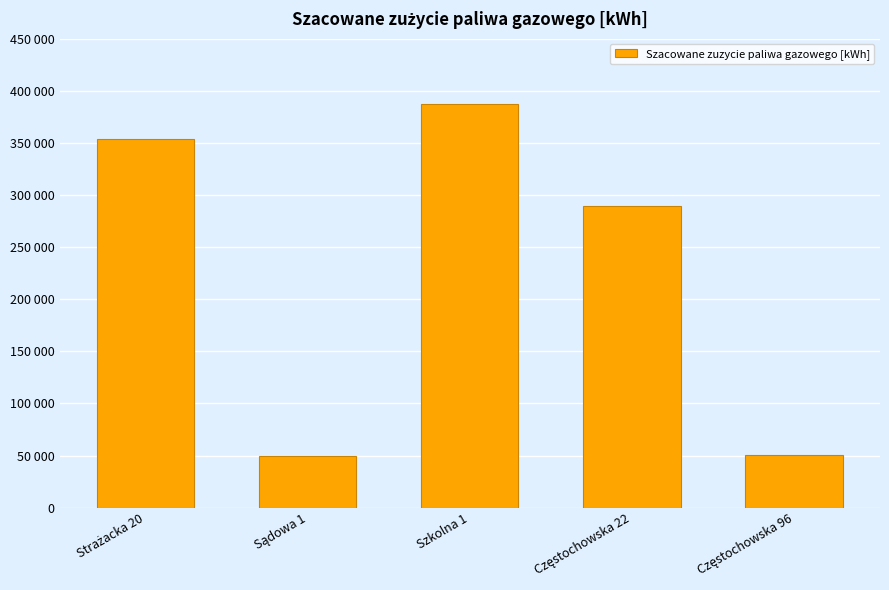

Which category has the highest value across all series?

Szkolna 1